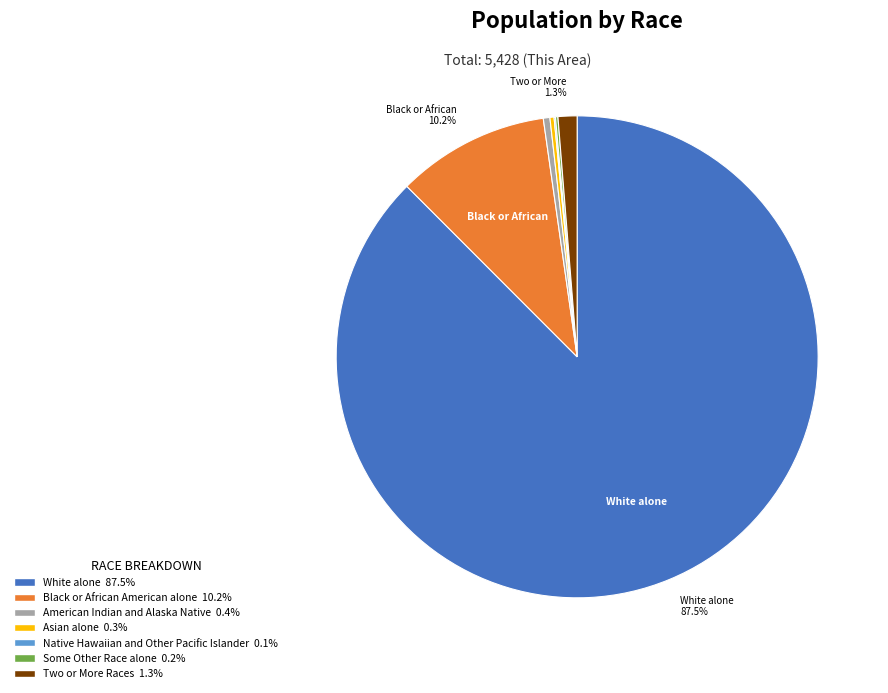

Is there any slice that represents more than half of the pie?

Yes